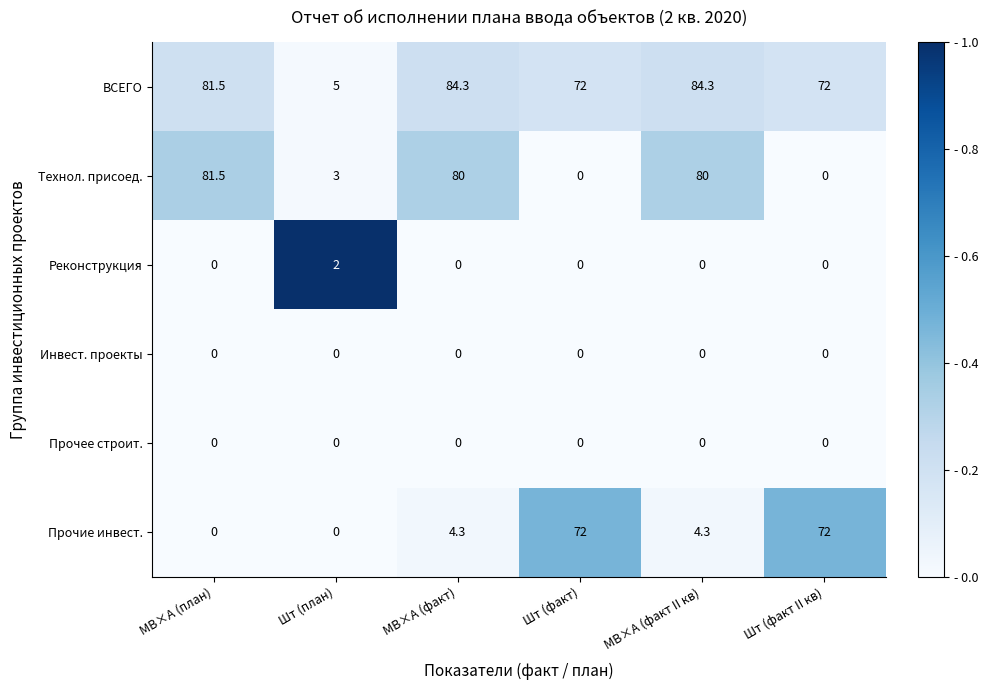

Which series changed the most between Шт (факт) and МВ×А (факт II кв)?

Технол. присоед.